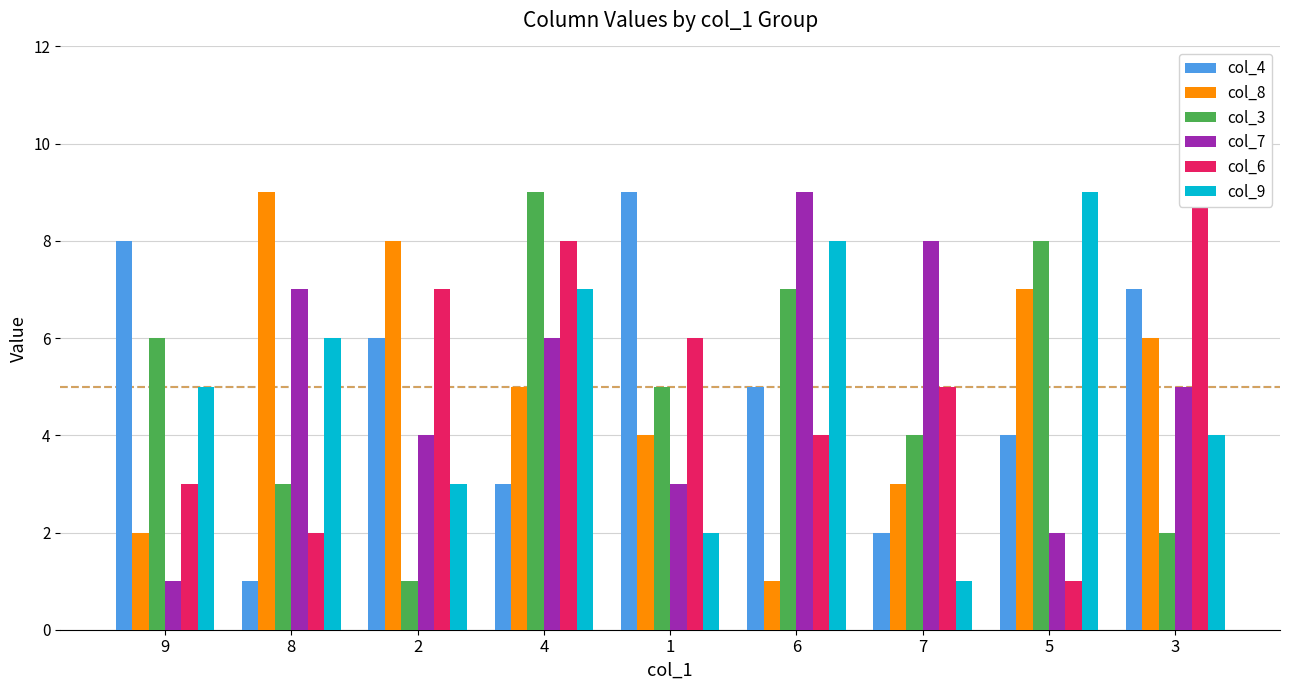

Reading right to left, transcribe all the data shown in this chart.

col_4: 7	4	2	5	9	3	6	1	8
col_8: 6	7	3	1	4	5	8	9	2
col_3: 2	8	4	7	5	9	1	3	6
col_7: 5	2	8	9	3	6	4	7	1
col_6: 9	1	5	4	6	8	7	2	3
col_9: 4	9	1	8	2	7	3	6	5